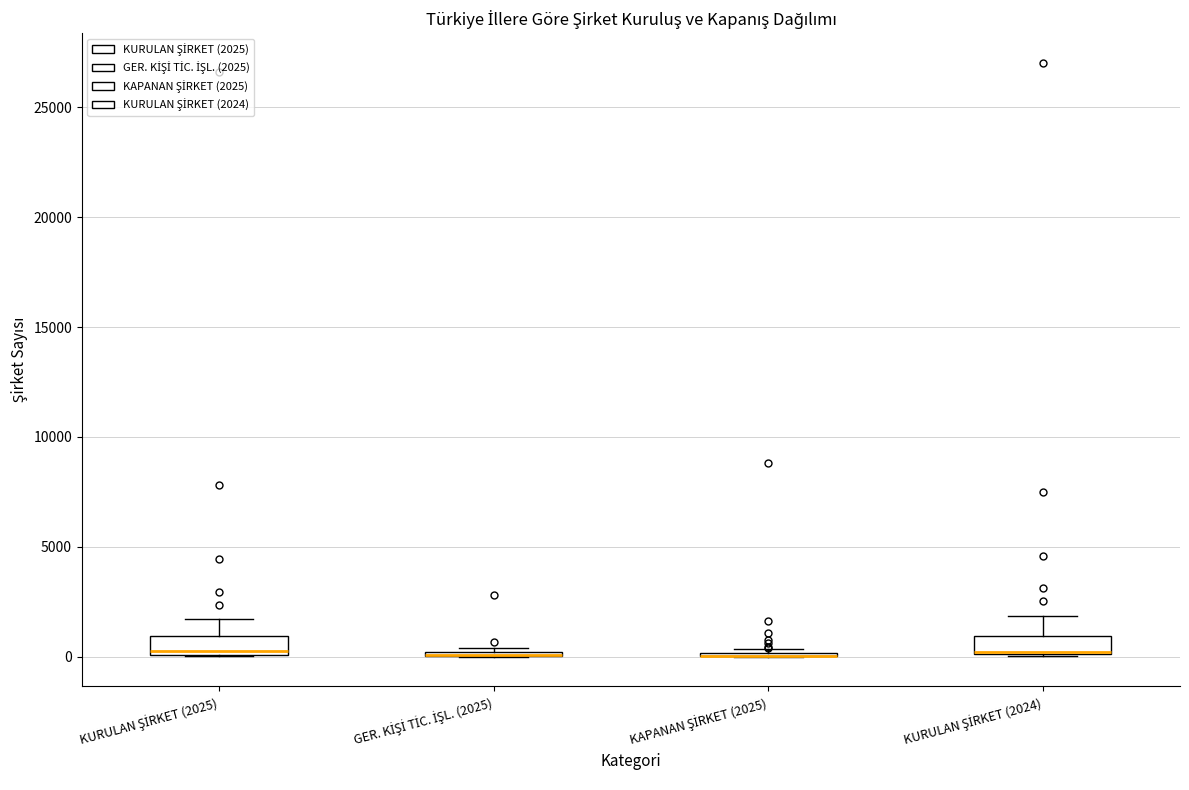

Reading left to right, transcribe this box plot: for each box, give where its median line is, the range the box spans, and where its two whiskers end, as read against the y-axis. The values are not printed on the chart, so give them approximately, as read against the axis.

KURULAN ŞİRKET (2025): median 500, box 0 to 1000, whiskers 0 to 1500
GER. KİŞİ TİC. İŞL. (2025): box collapsed to a line at 0, whiskers 0 to 500
KAPANAN ŞİRKET (2025): box collapsed to a line at 0, whiskers 0 to 500
KURULAN ŞİRKET (2024): median 0 (drawn on the box's lower edge), box 0 to 1000, whiskers 0 to 2000